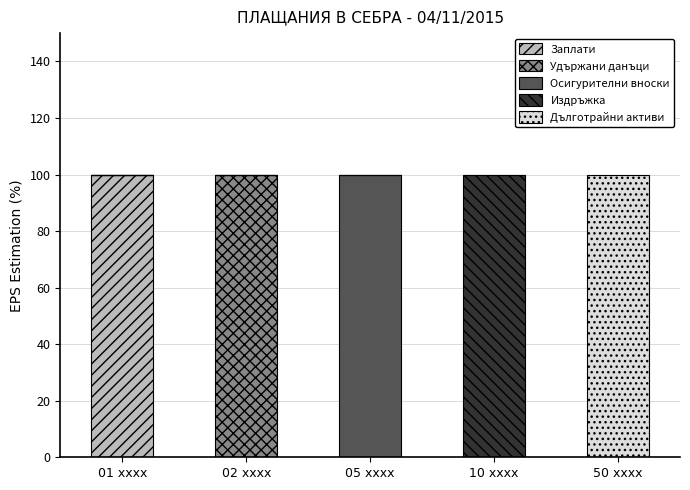

Reading left to right, what are the values for Заплати?

01 xxxx=100	02 xxxx=0	05 xxxx=0	10 xxxx=0	50 xxxx=0